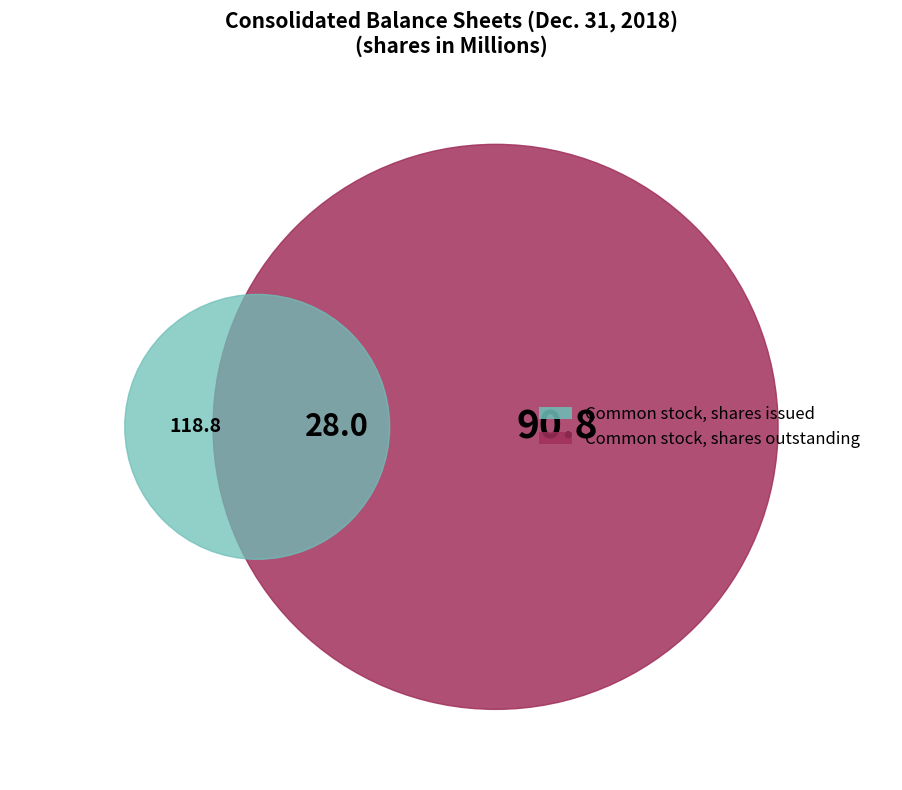

What percentage is NOT represented by Common stock, shares outstanding?

61.8%